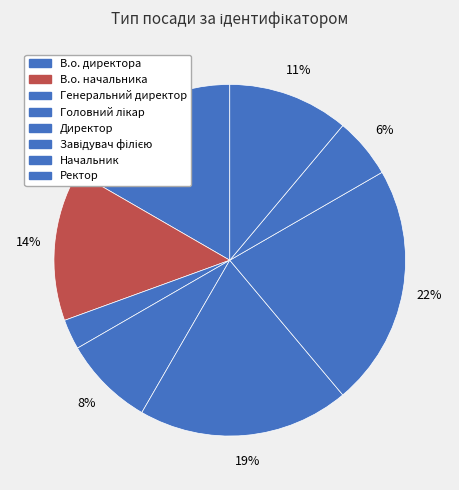

How many slices are in this pie chart?

8